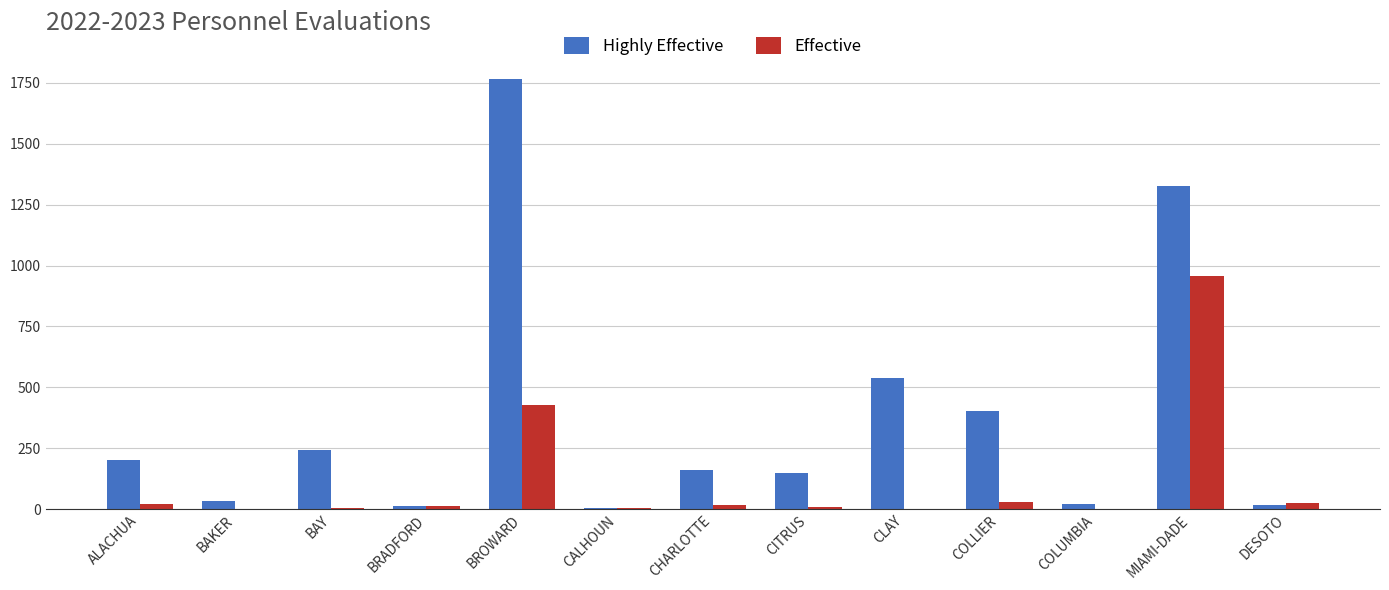

Where is Highly Effective nearest to the value 885?

CLAY